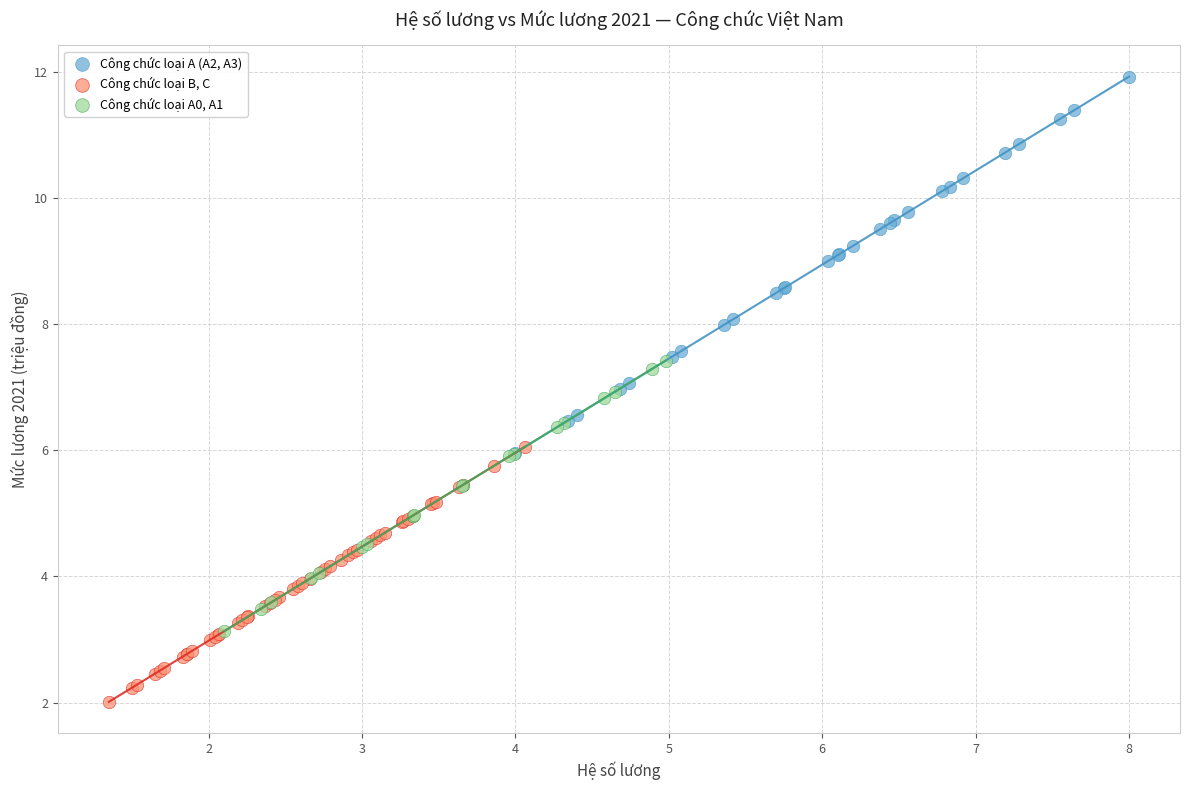

What are all the series names shown in the legend?

Công chức loại A (A2, A3), Công chức loại B, C, Công chức loại A0, A1